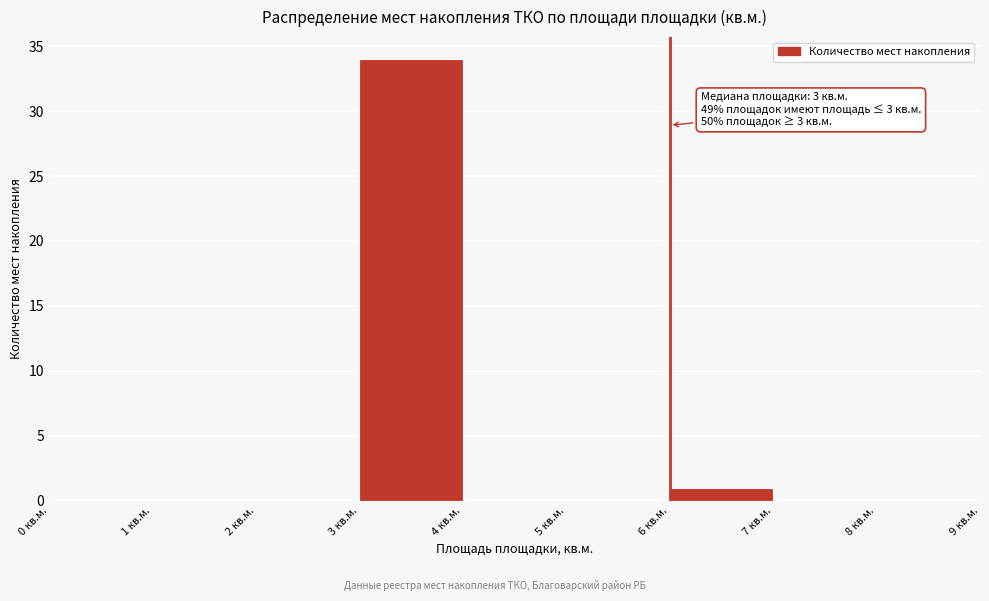

Which range on the x-axis has the tallest bar?

3 to 4